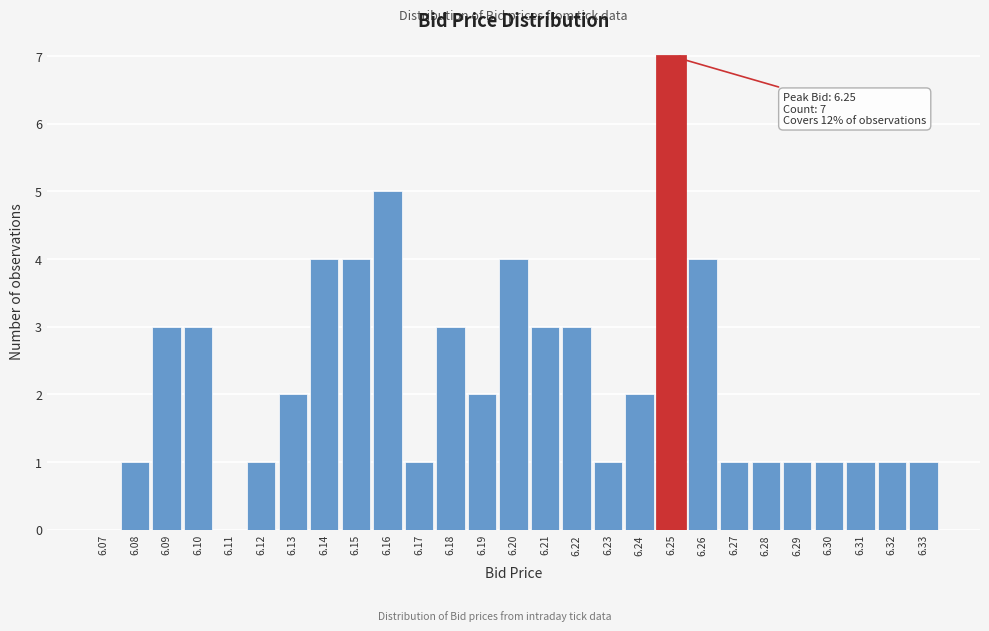

Reading left to right, transcribe all the data shown in this chart.

6.07=0	6.08=1	6.09=3	6.10=3	6.11=0	6.12=1	6.13=2	6.14=4	6.15=4	6.16=5	6.17=1	6.18=3	6.19=2	6.20=4	6.21=3	6.22=3	6.23=1	6.24=2	6.25=7	6.26=4	6.27=1	6.28=1	6.29=1	6.30=1	6.31=1	6.32=1	6.33=1